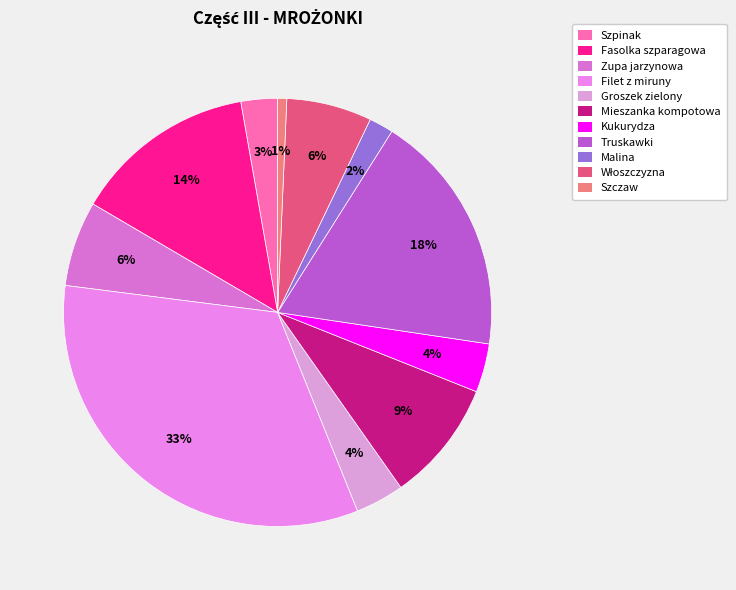

Rank the categories by value from lowest to highest.

Szczaw, Malina, Szpinak, Groszek zielony, Kukurydza, Zupa jarzynowa, Włoszczyzna, Mieszanka kompotowa, Fasolka szparagowa, Truskawki, Filet z miruny